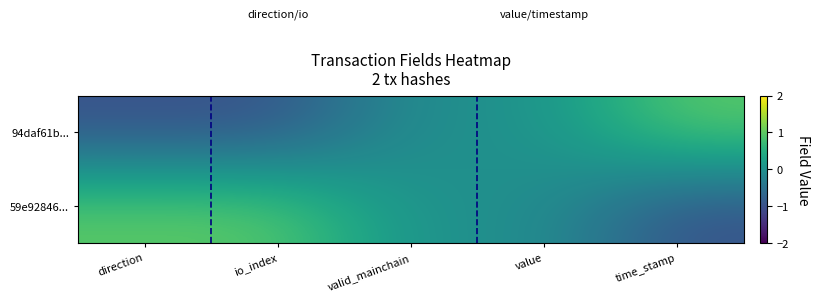

Which category has the lowest value across all series?

direction